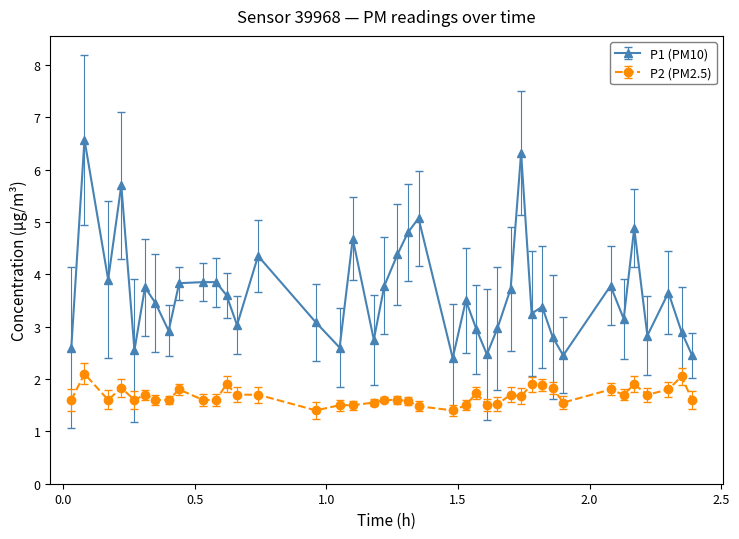

How many data points does each series have?

40